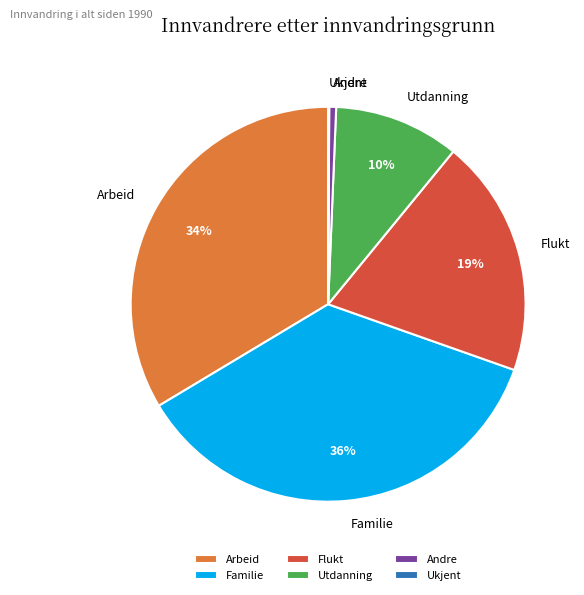

Is the sum of Arbeid and Andre greater than half?

No